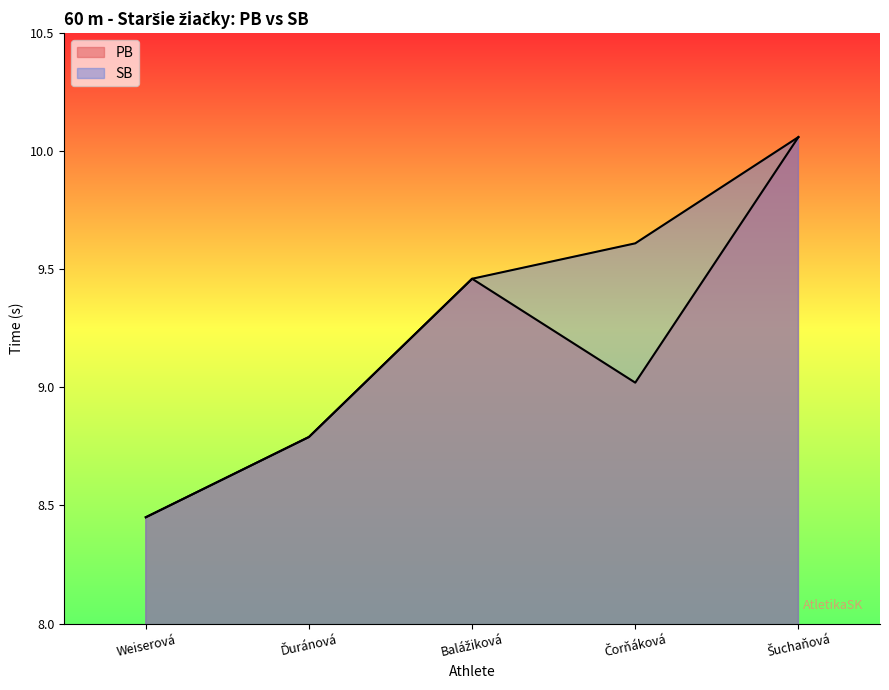

Rank the categories by PB value from highest to lowest.

Šuchaňová, Balážiková, Čorňáková, Ďuránová, Weiserová